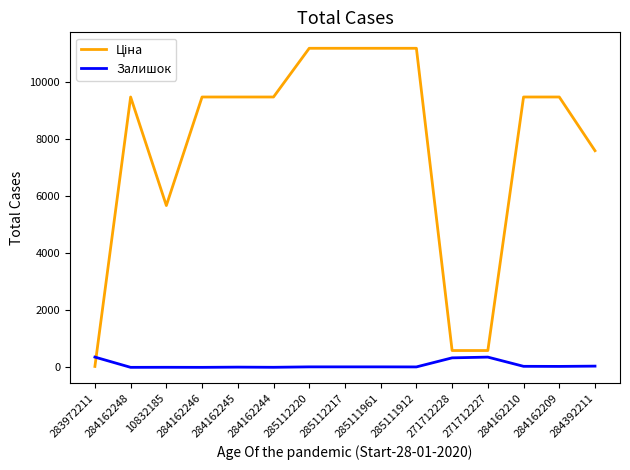

True or false: Залишок has a value of 2.0 at 10832185.

True